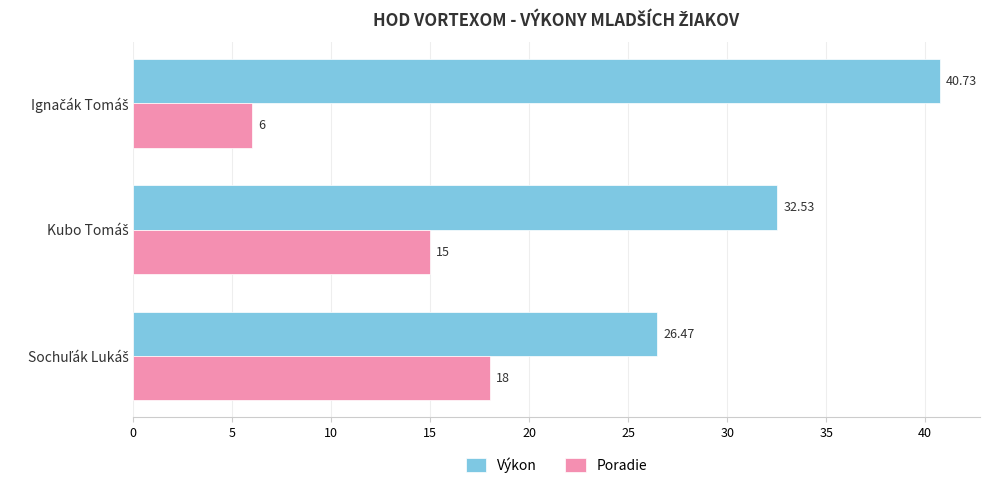

What is the sum of all Poradie values?

39.0